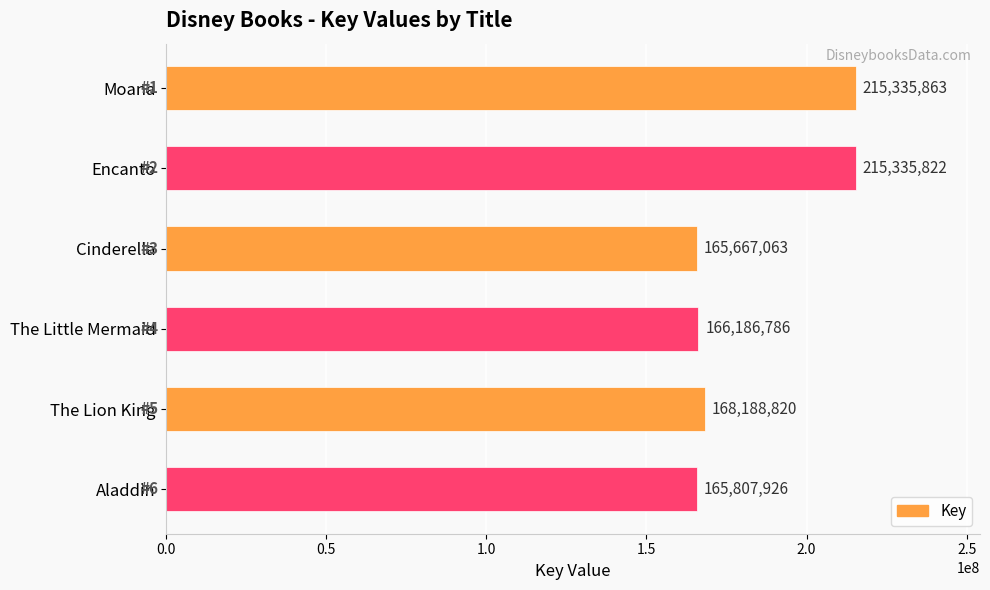

What is the average value?

182753713